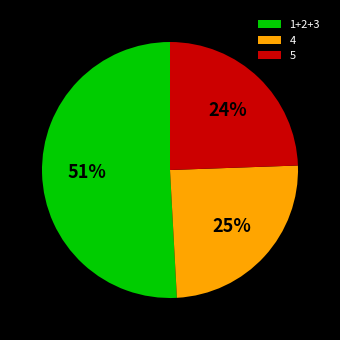

What is the ratio of the value at 5 to the value at 1+2+3?

0.5